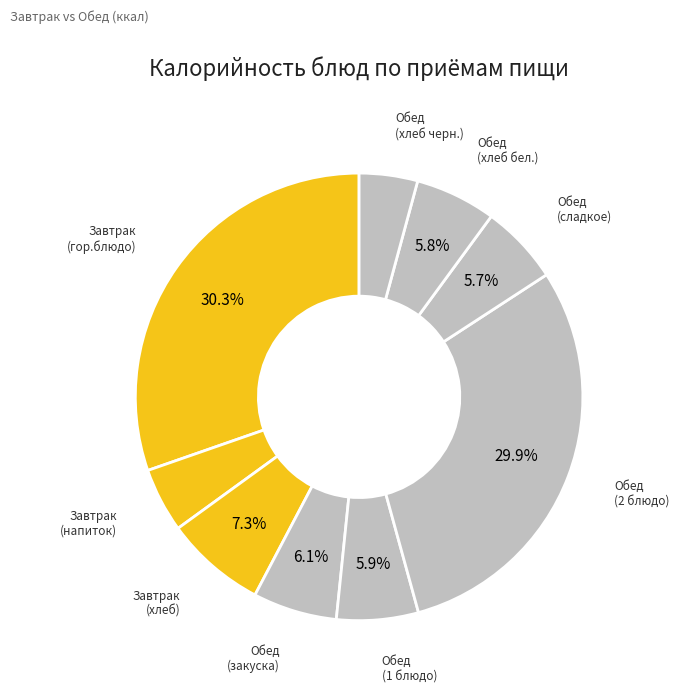

How many slices are in this pie chart?

9